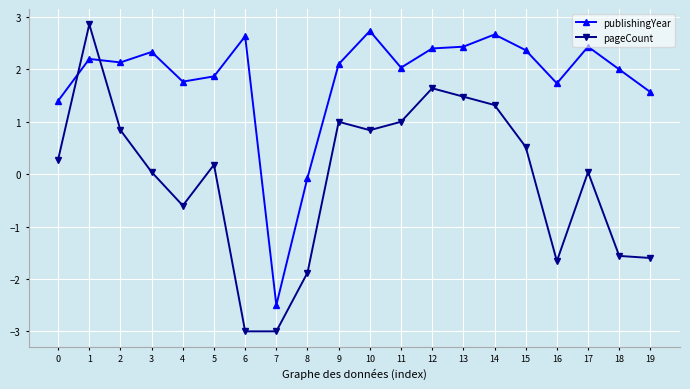

Which series changed the most between 8 and 15?

publishingYear